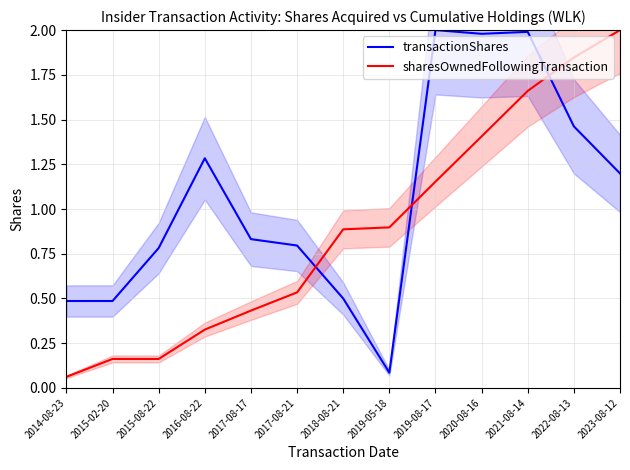

What is the sum of all sharesOwnedFollowingTransaction values?

11.5